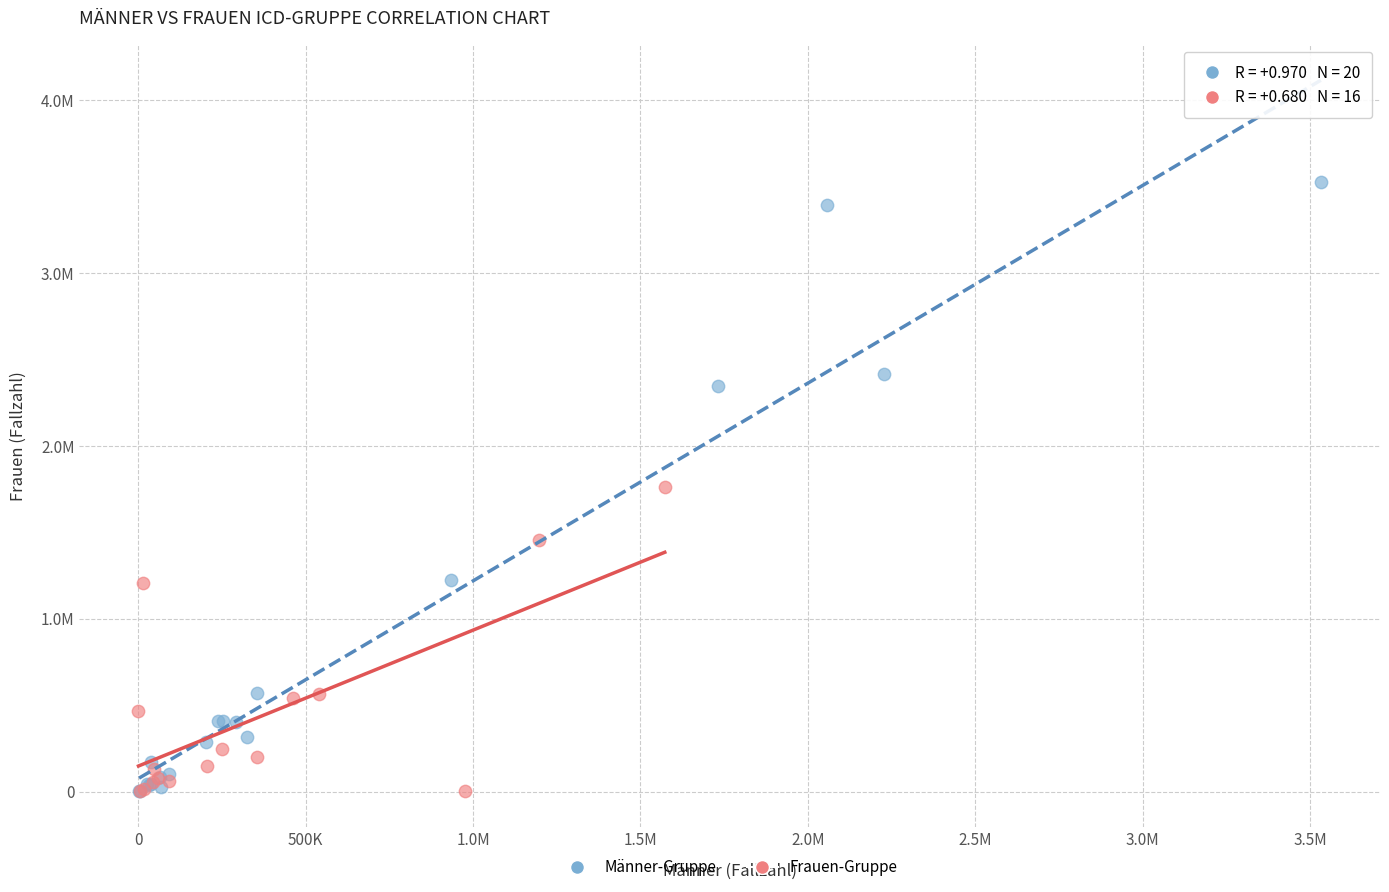

Which series reaches the maximum Y coordinate?

Männer-Gruppe